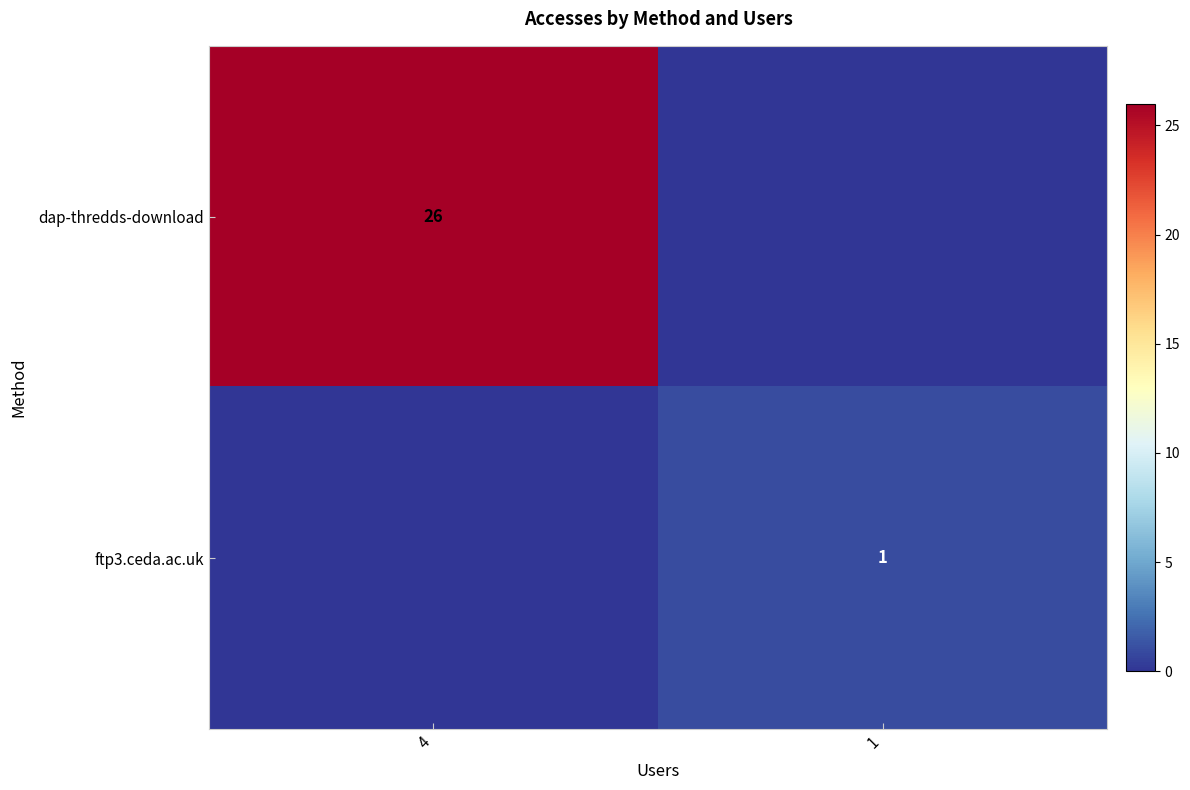

The value of dap-thredds-download at 4 is 26. True or false?

True